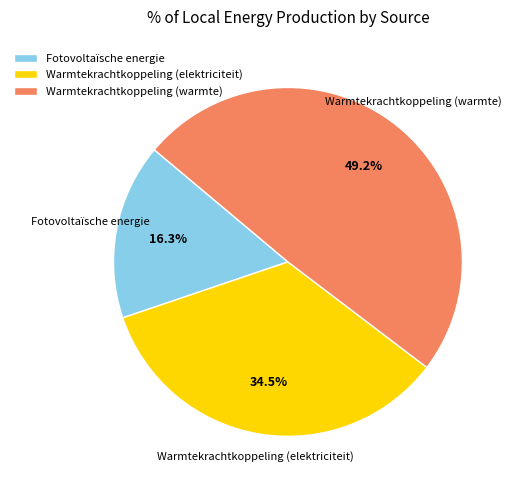

To the nearest percent, what is the average slice percentage?

33%